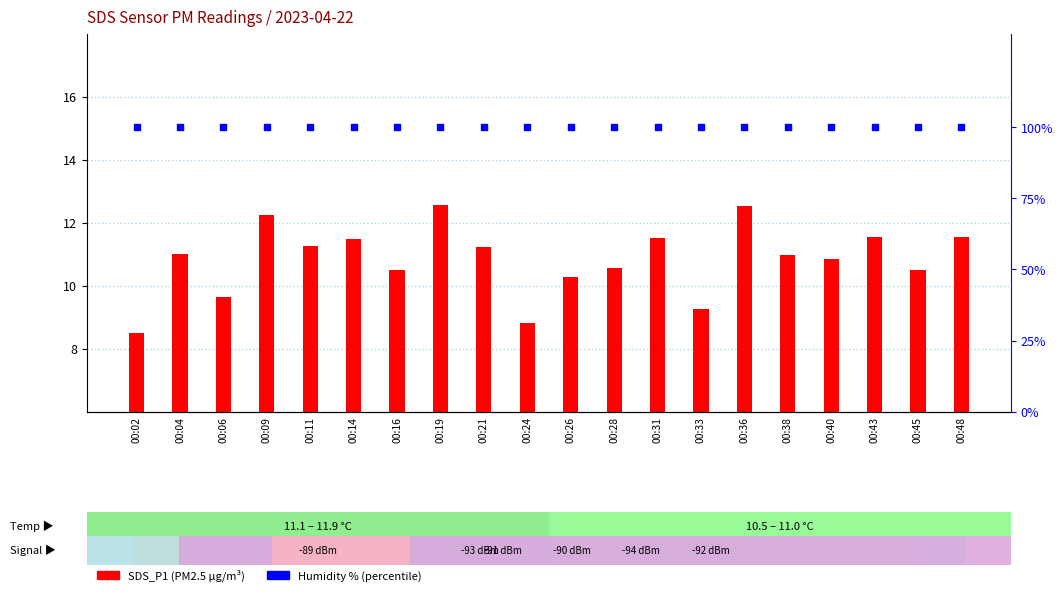

At how many categories does at least one series exceed 74?

20